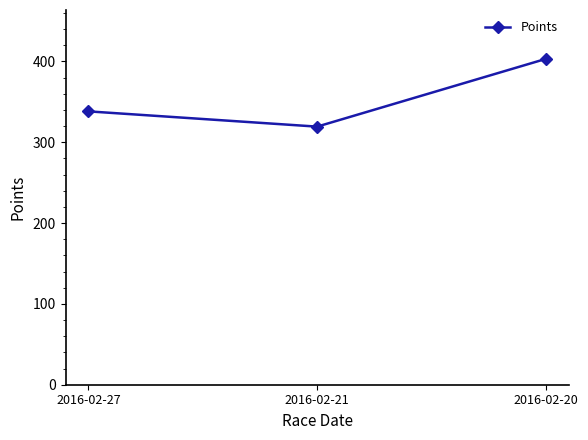

What is the maximum value shown in the chart?

403.1